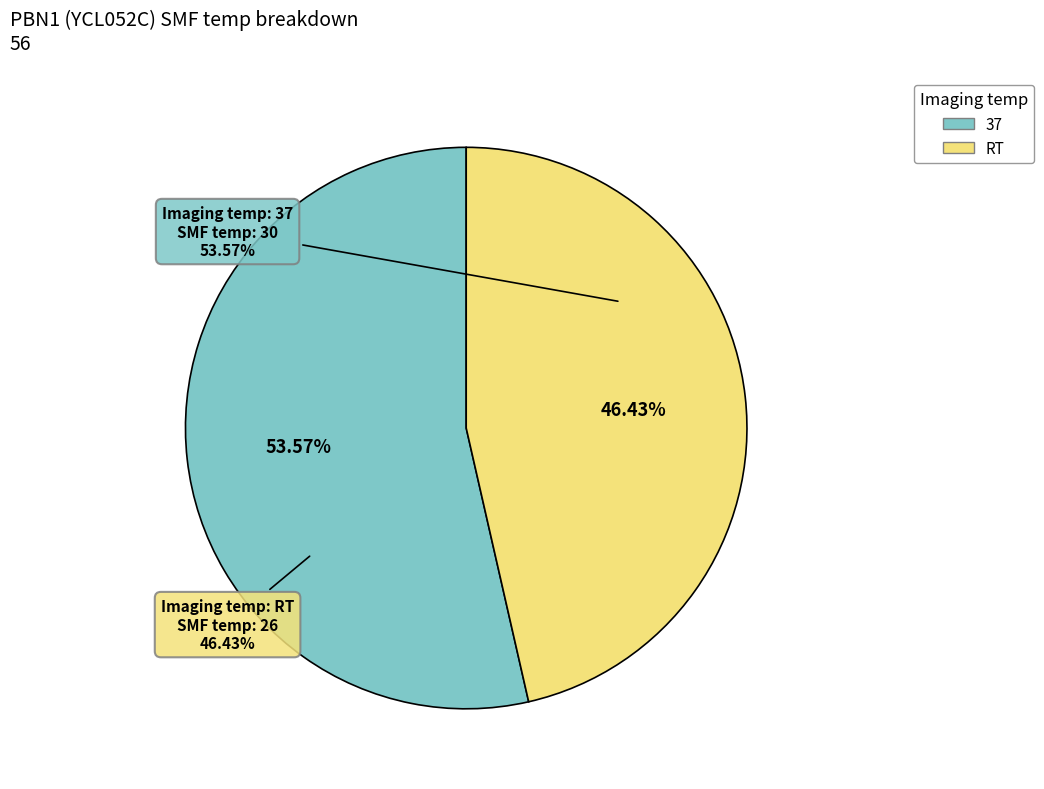

What percentage is the RT slice, to the nearest percent?

46%